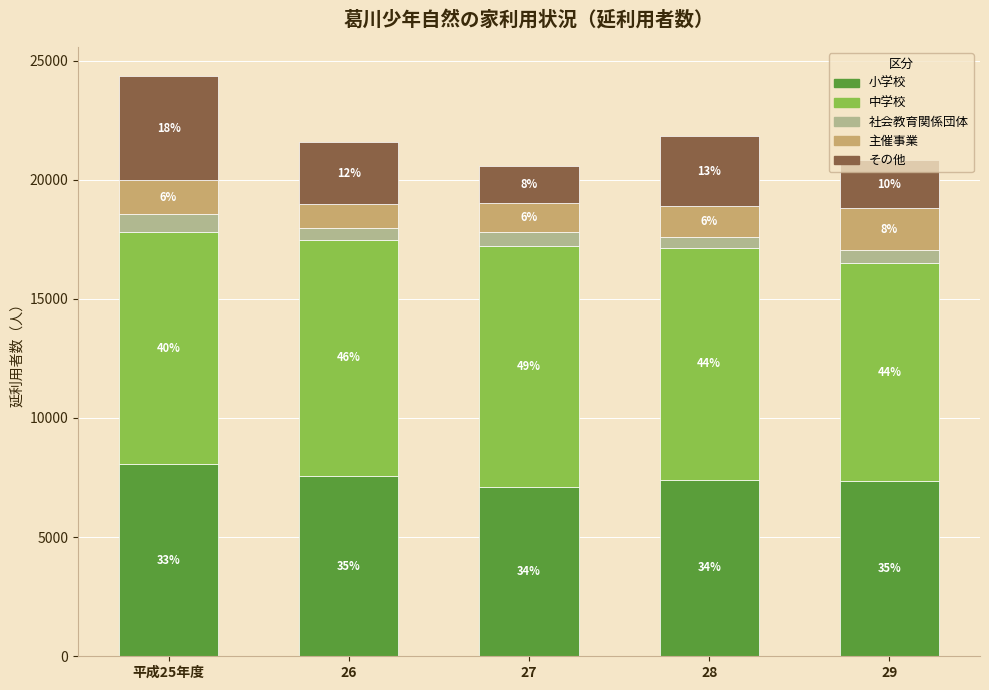

True or false: 主催事業 has a value of 1414 at 平成25年度.

True